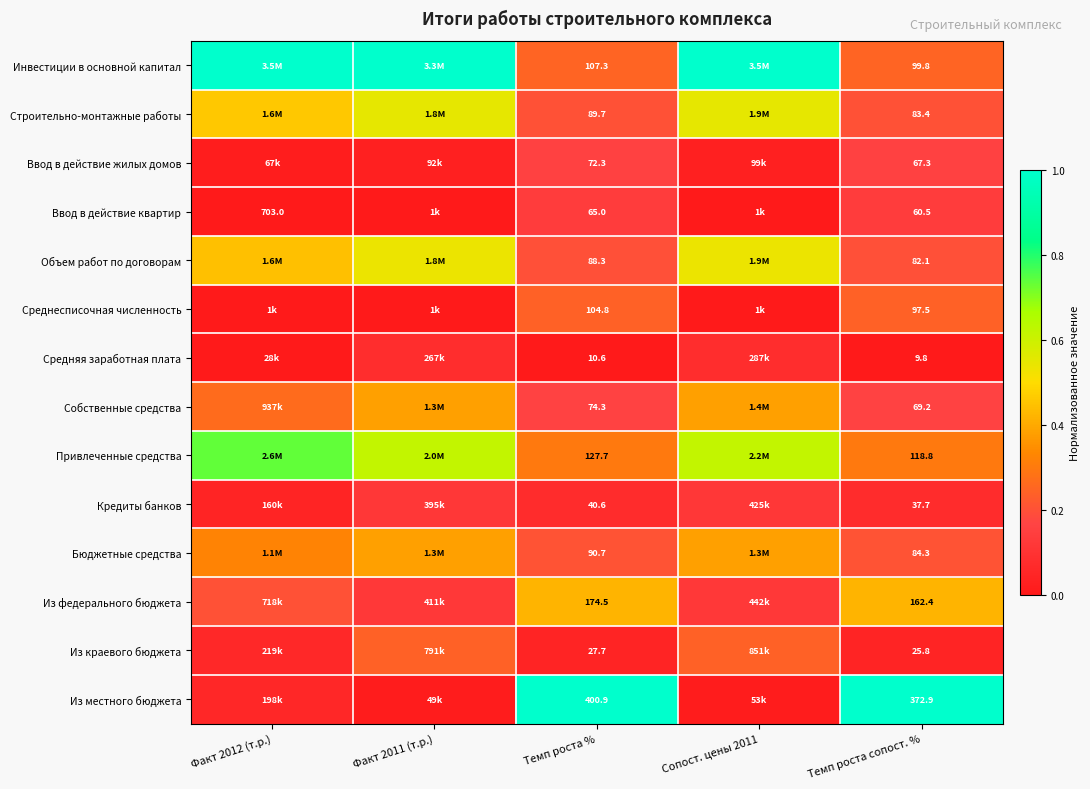

At Темп роста %, list the series in order from smallest to largest.

Средняя заработная плата, Из краевого бюджета, Кредиты банков, Ввод в действие квартир, Ввод в действие жилых домов, Собственные средства, Объем работ по договорам, Строительно-монтажные работы, Бюджетные средства, Среднесписочная численность, Инвестиции в основной капитал, Привлеченные средства, Из федерального бюджета, Из местного бюджета